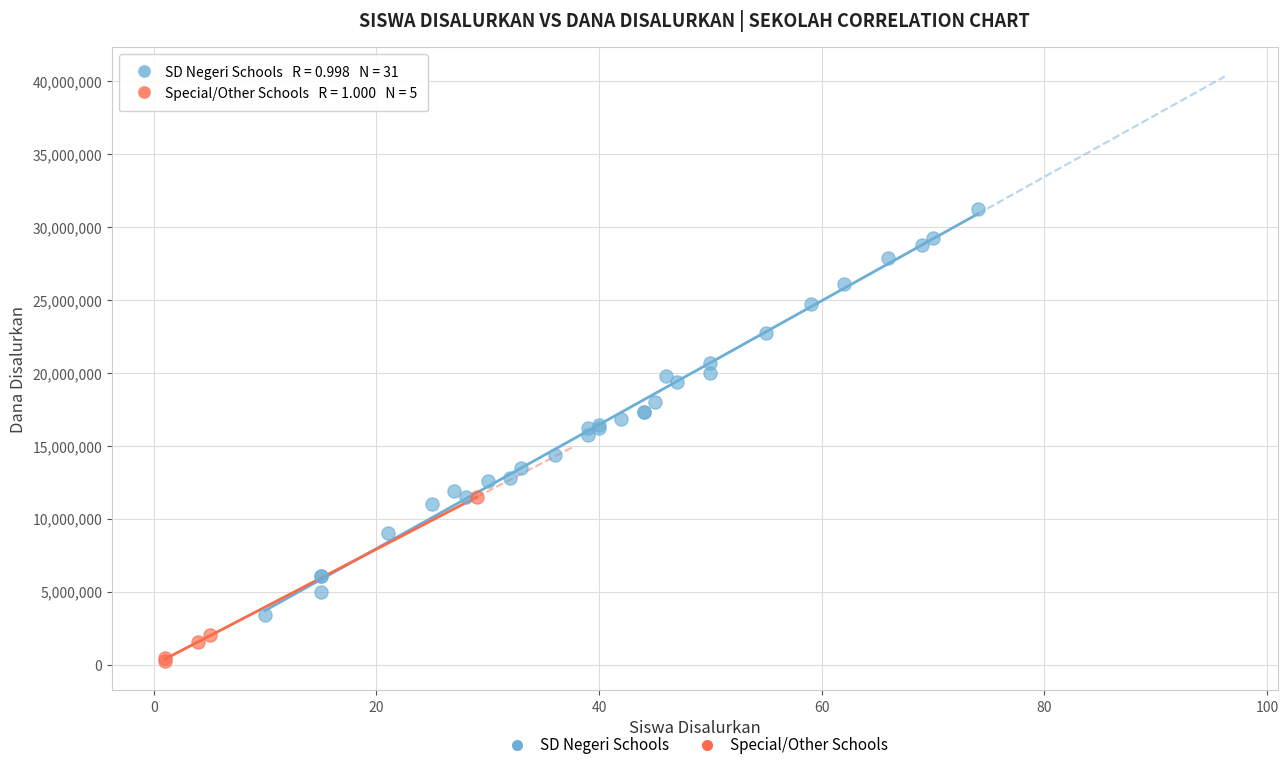

Which series has the largest Y range (max minus min)?

SD Negeri Schools